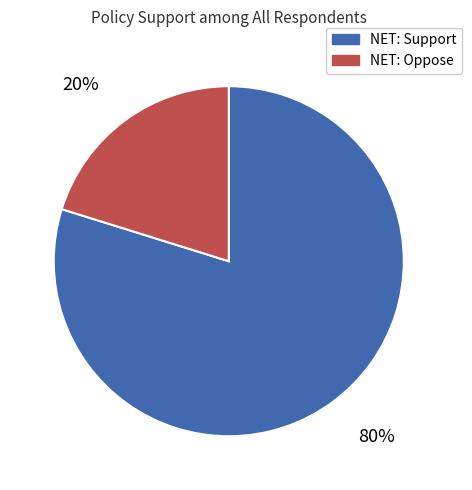

To the nearest percent, what is the average slice percentage?

50%